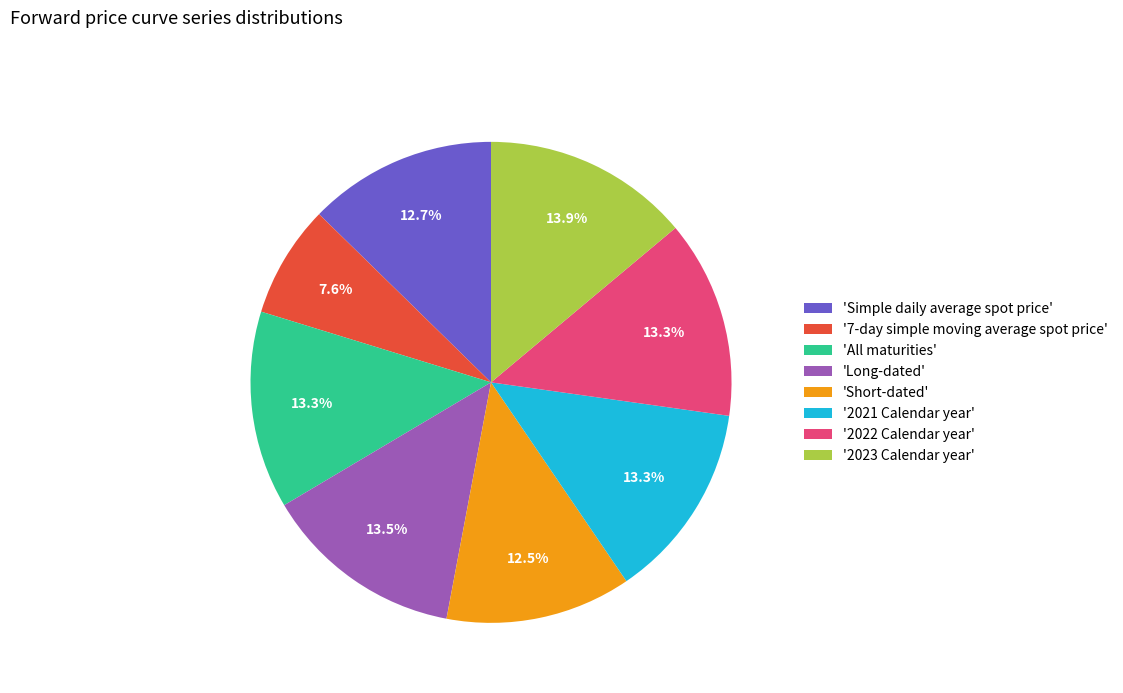

Approximately how many times larger is the value at 'Short-dated' compared to '2022 Calendar year'?

0.9